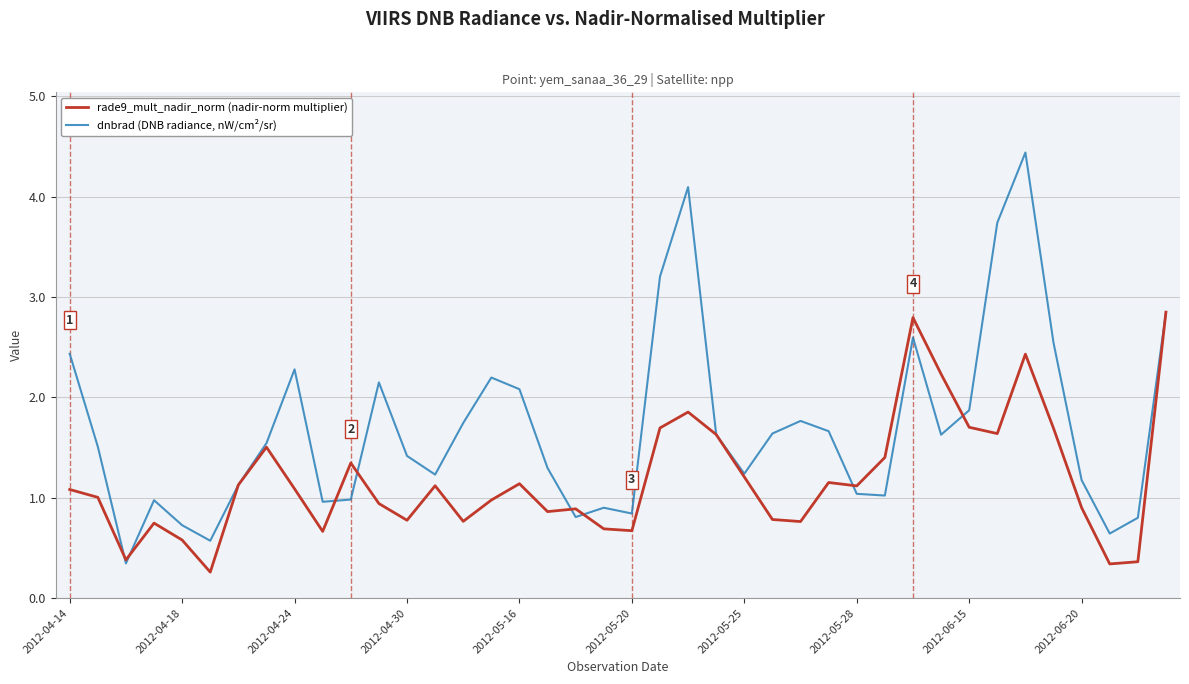

Which series has the largest total across all categories?

dnbrad (DNB radiance, nW/cm²/sr)